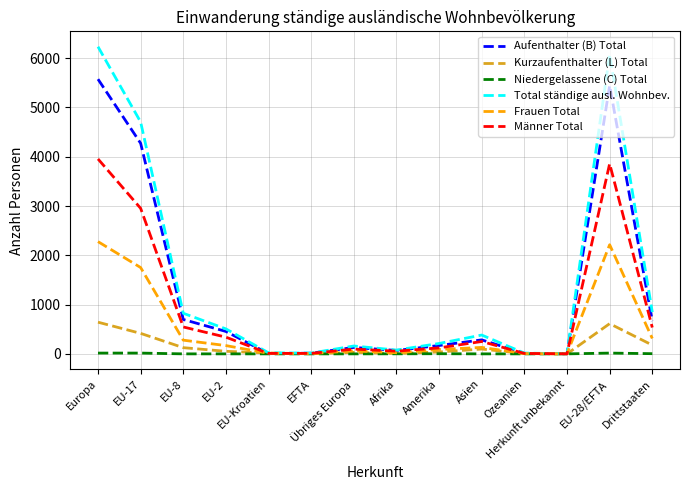

True or false: Kurzaufenthalter (L) Total has a value of 315 at Europa.

False